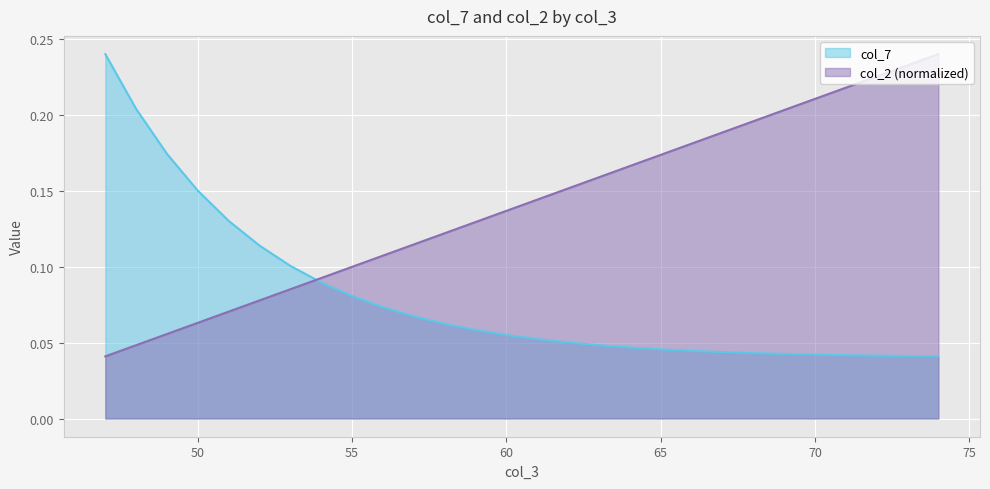

After their last crossing, which series has the higher values: col_2 or col_7?

col_2